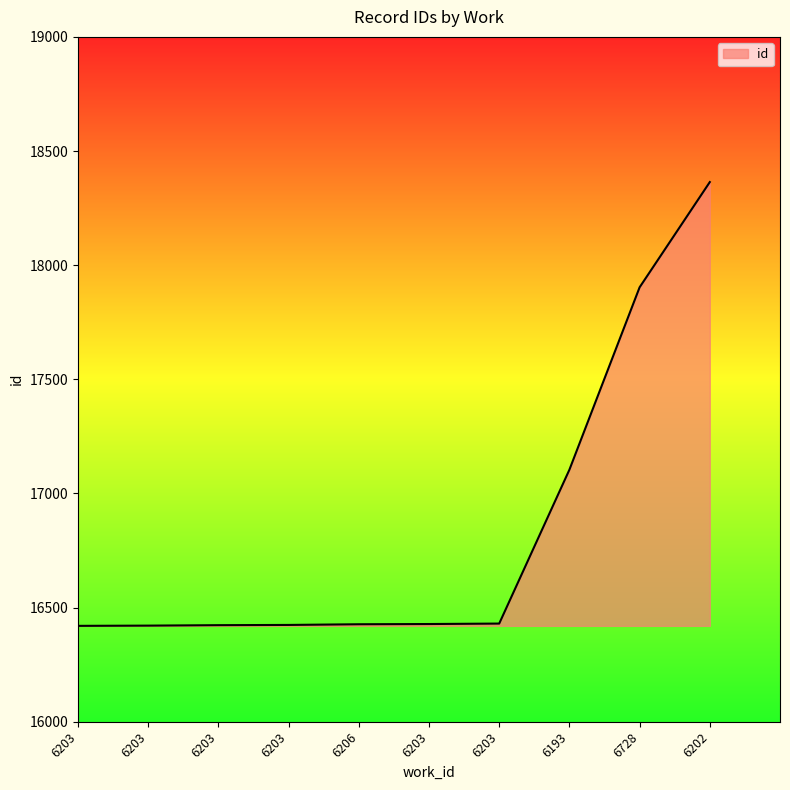

Does the chart display data point markers on the line(s)?

No